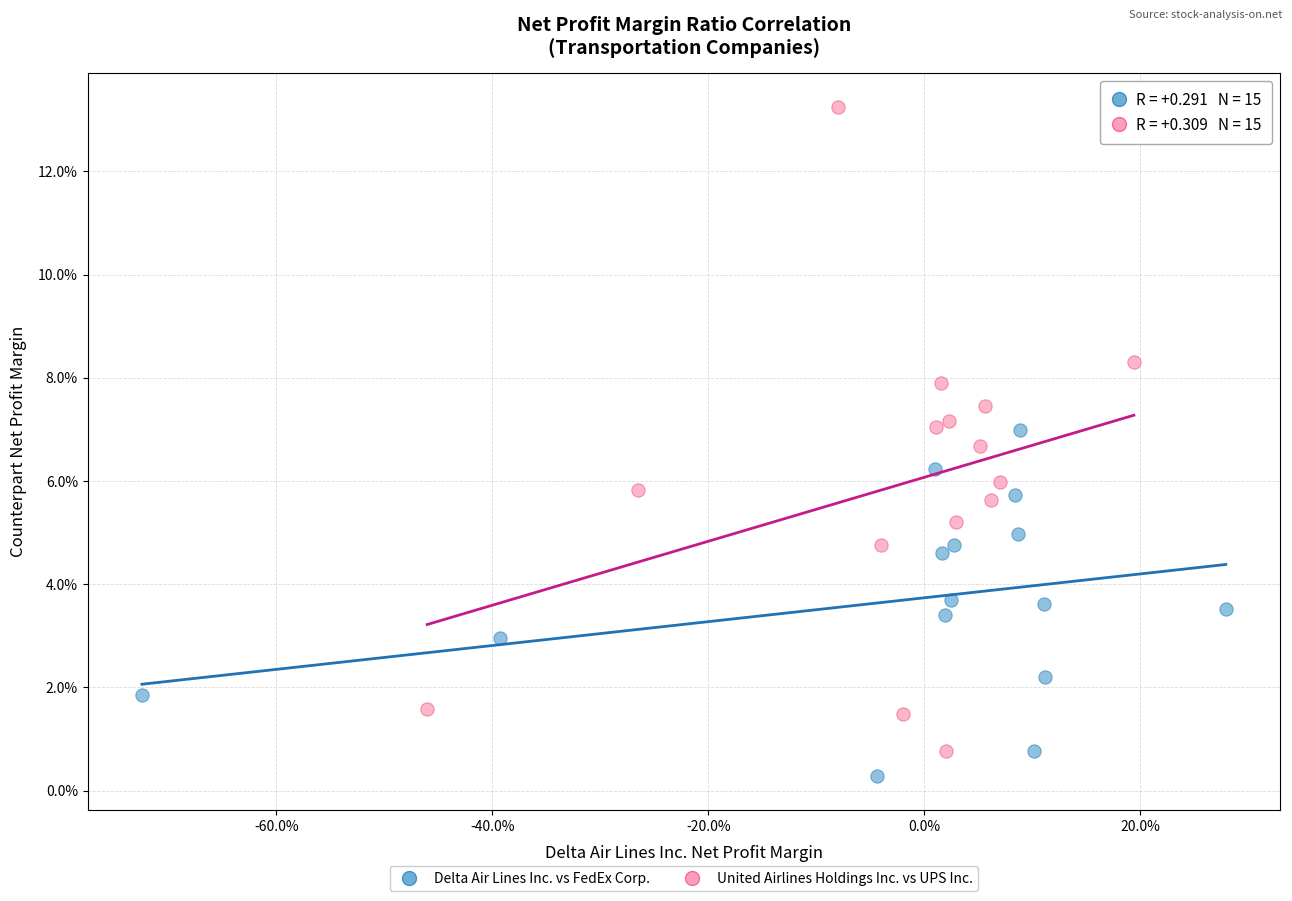

Which series contains the lowest Y value?

Delta Air Lines Inc. vs FedEx Corp.